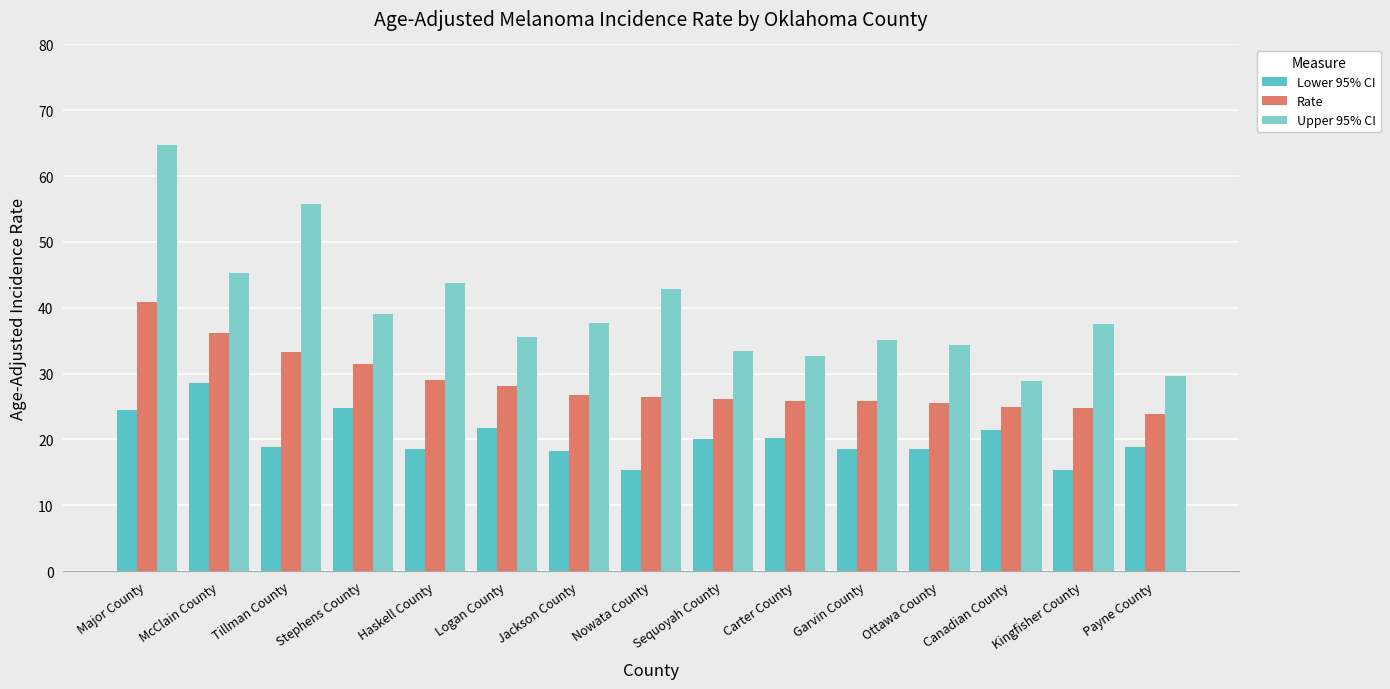

What is the label of the 12th bar from the right?

Stephens County